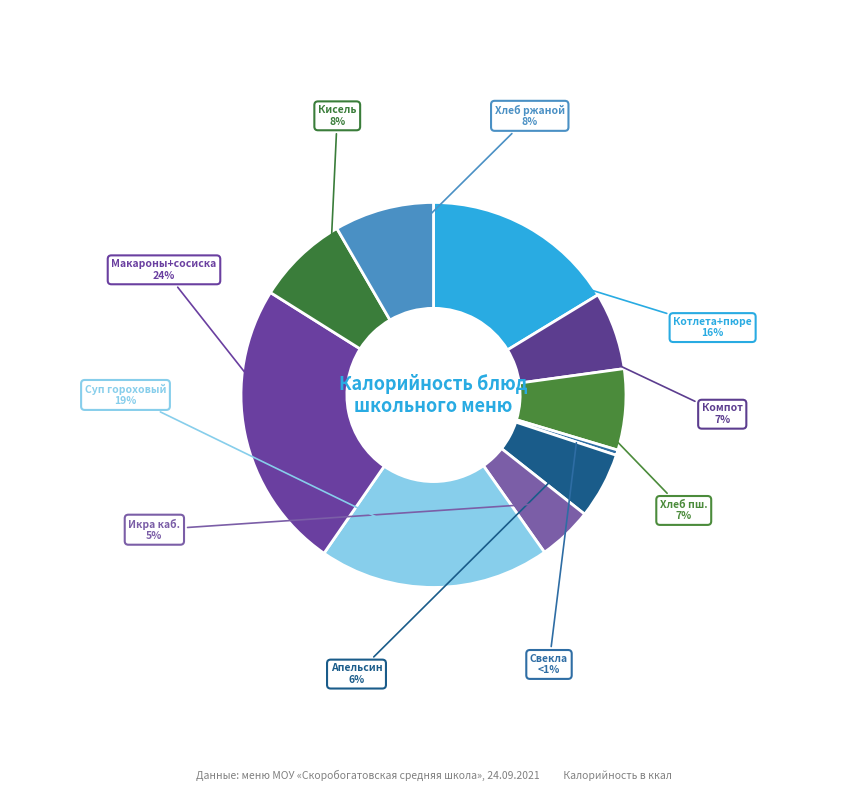

Does кабачковая икра account for over 50% of the chart?

No